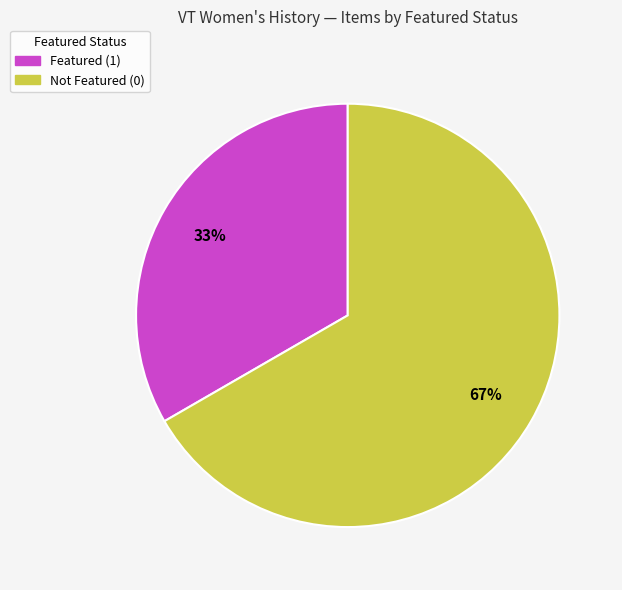

To the nearest percent, what is the average slice percentage?

50%